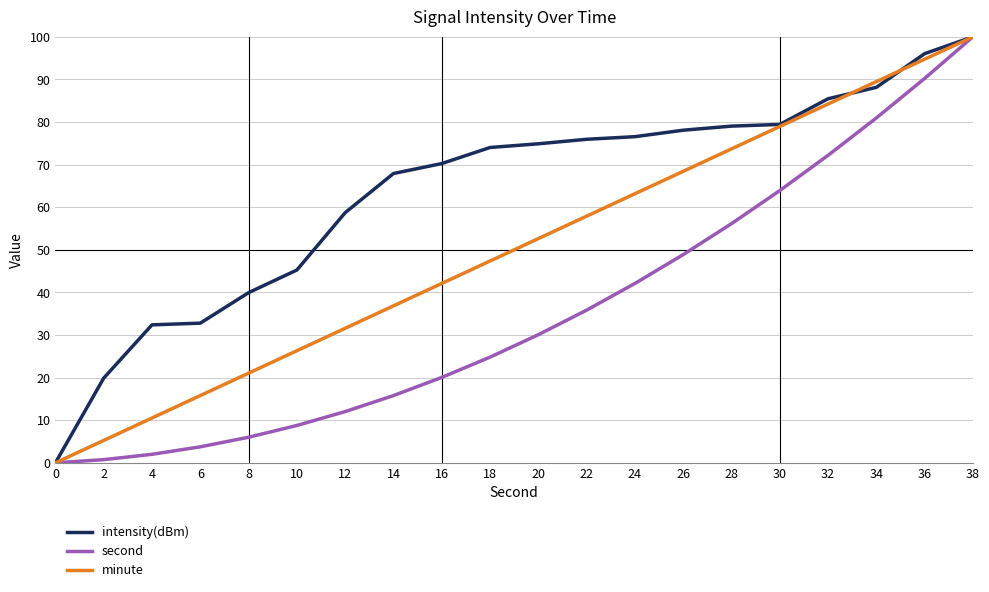

How many lines are shown in the chart?

3